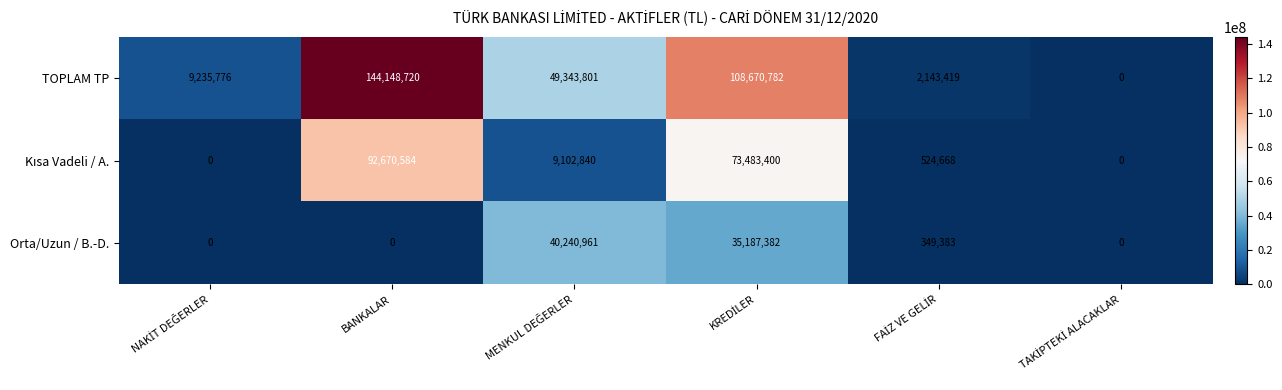

Which series has the largest total across all categories?

TOPLAM TP